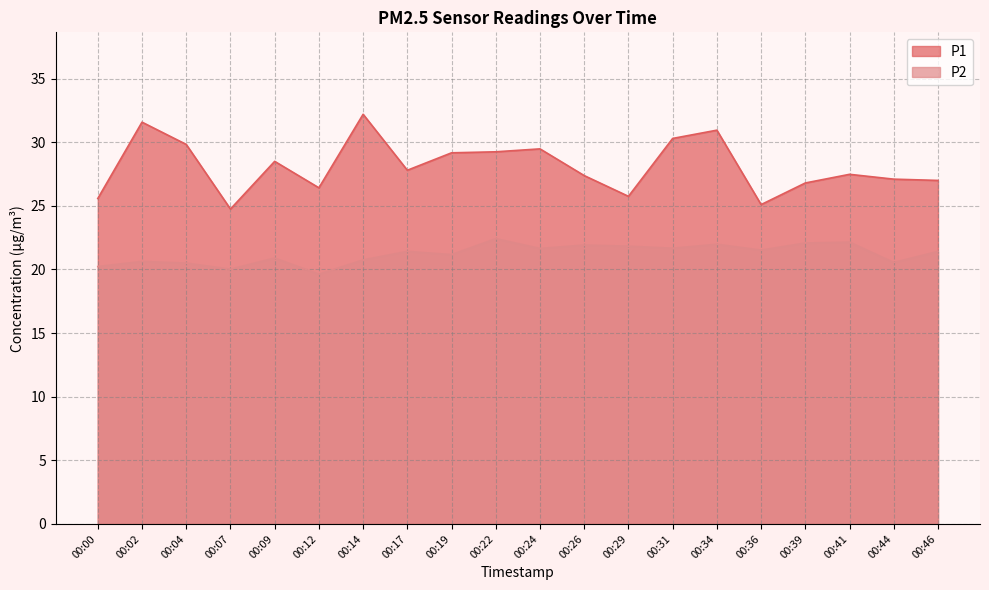

Where is P2 nearest to the value 21?

00:09